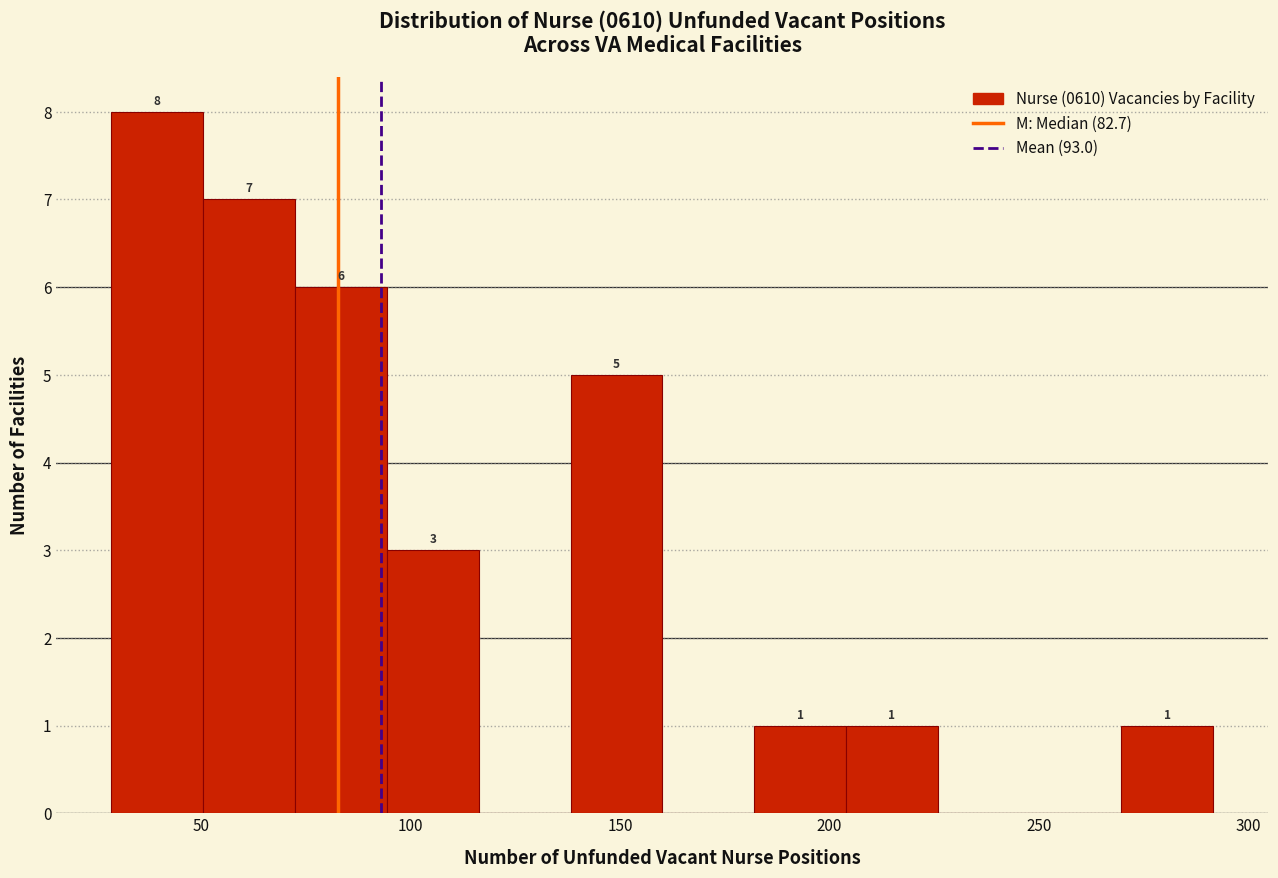

Over which range of the x-axis is the bar tallest?

30 to 50